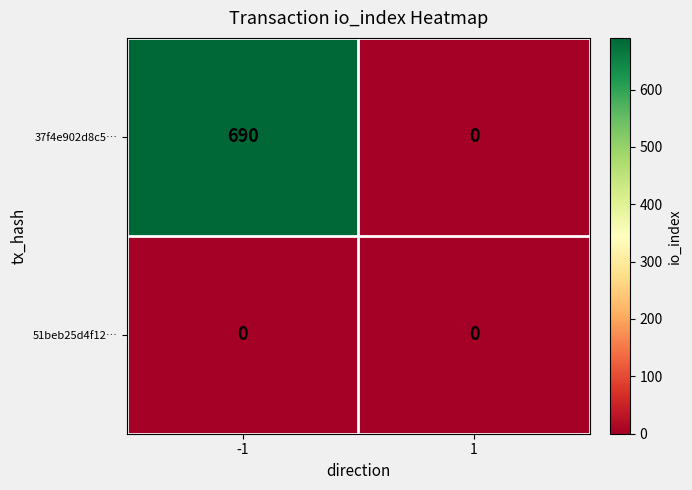

Which series has the largest range (max minus min)?

37f4e902d8c5…